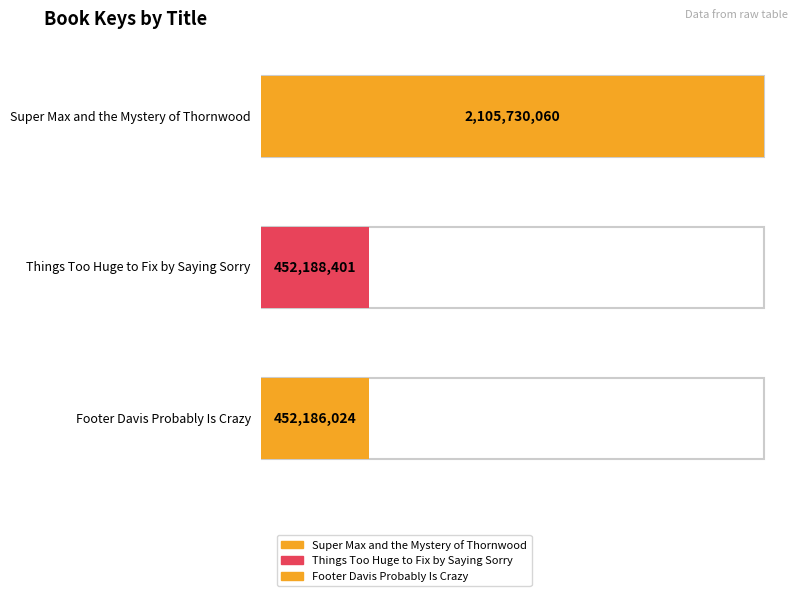

What is the ratio of the value at Super Max and the Mystery of Thornwood to the value at Things Too Huge to Fix by Saying Sorry?

4.7